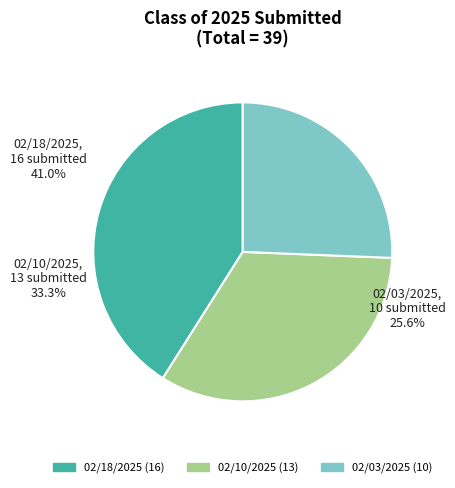

Combined, what portion of the pie is 02/03/2025 and 02/18/2025?

66.7%